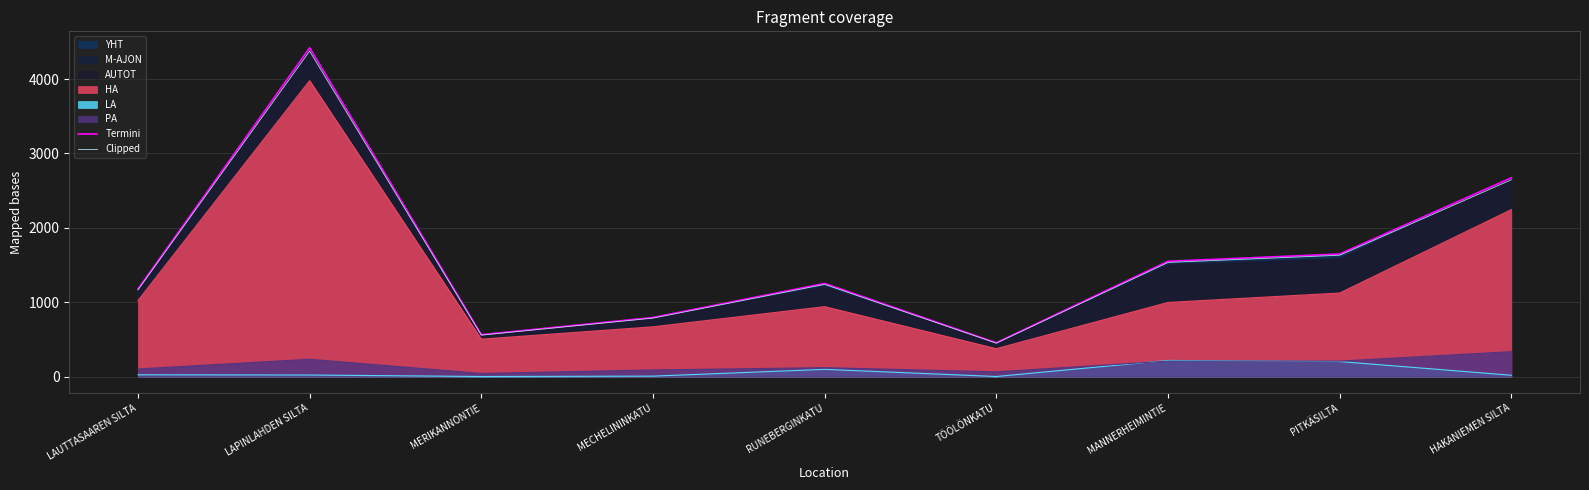

Count the number of categories in the chart.

9